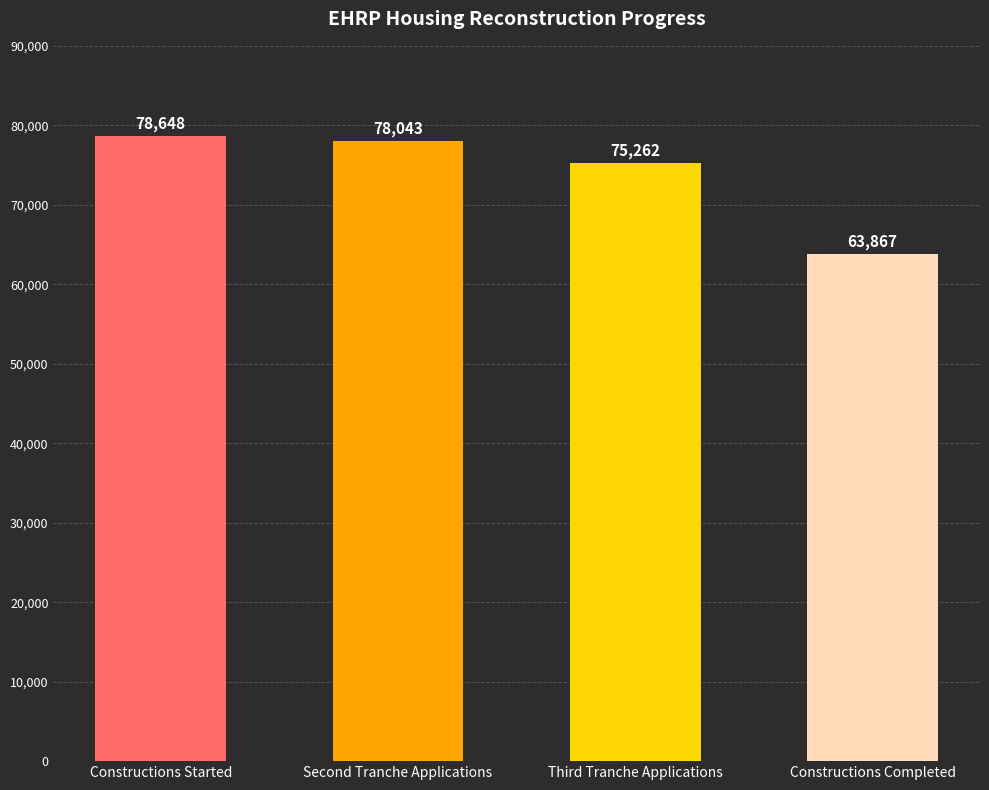

Reading right to left, list all the values displayed in this chart.

63867	75262	78043	78648